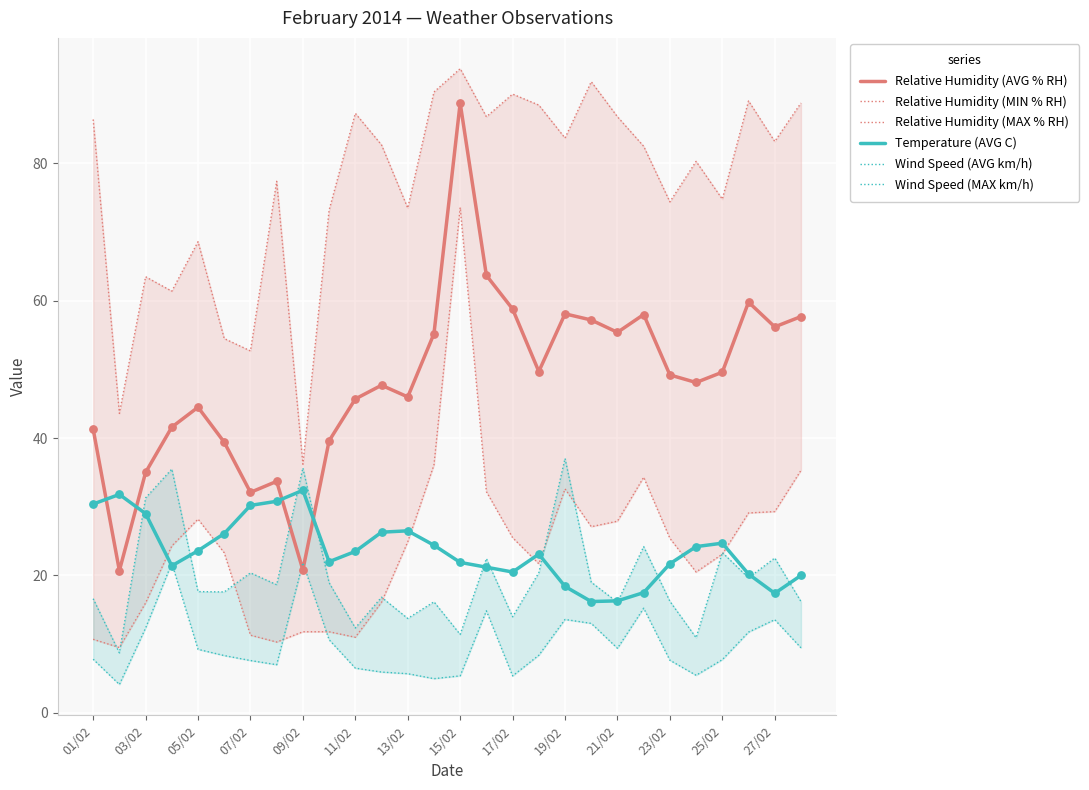

What is the total value across all series at 19/02?

243.4